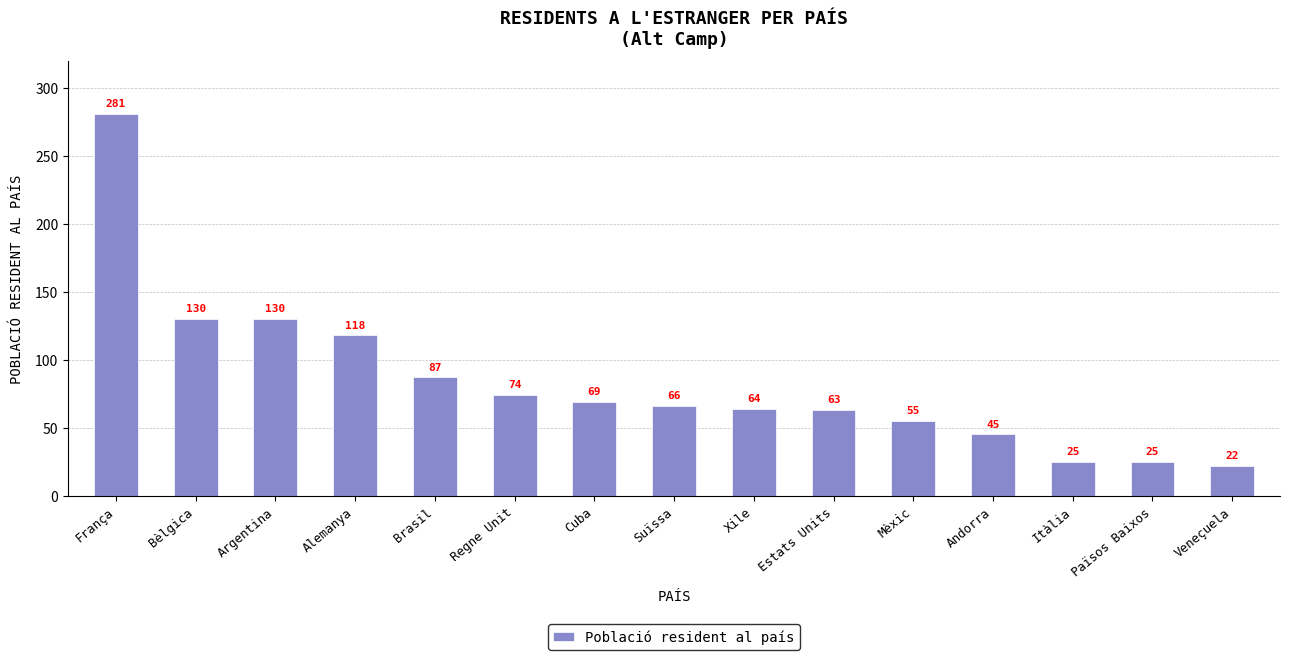

Which category has the lowest value across all series?

Veneçuela